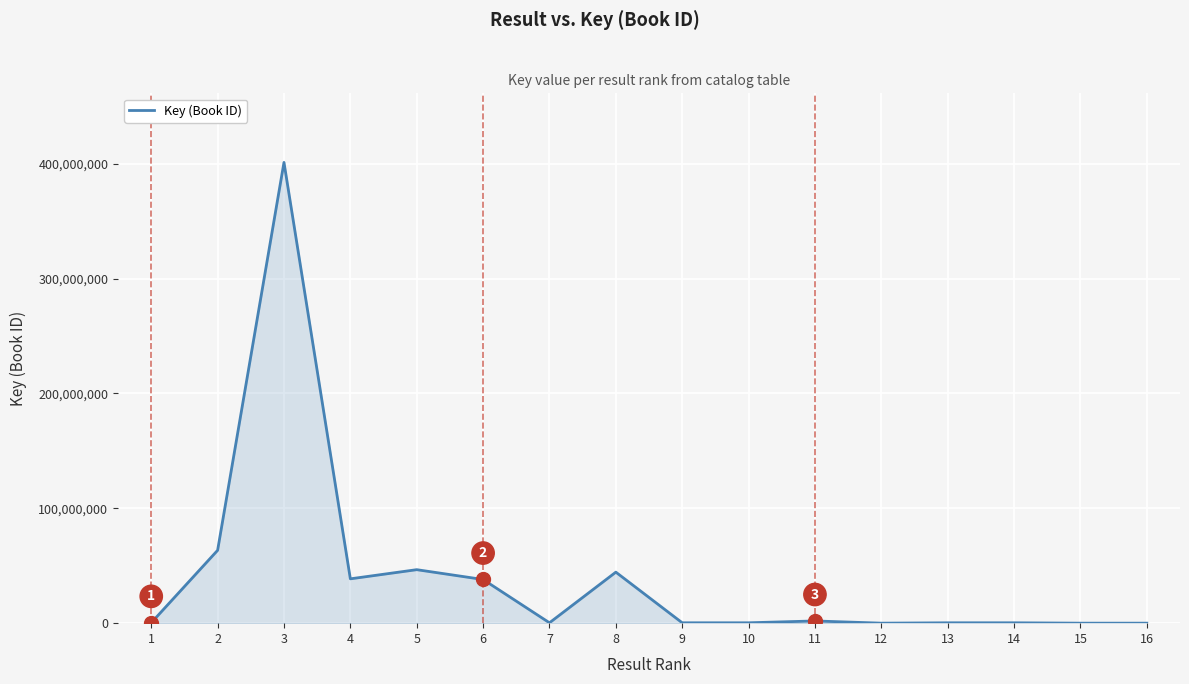

Where does the data first go above 331584?

2